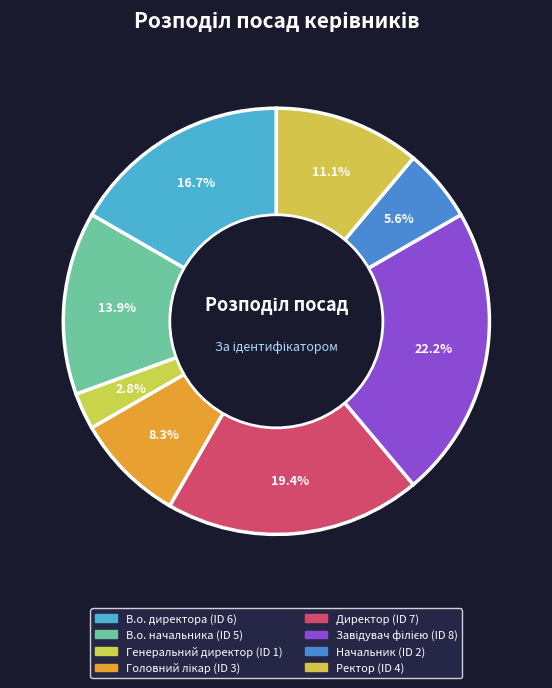

Which category has the smallest portion of the pie?

Генеральний директор